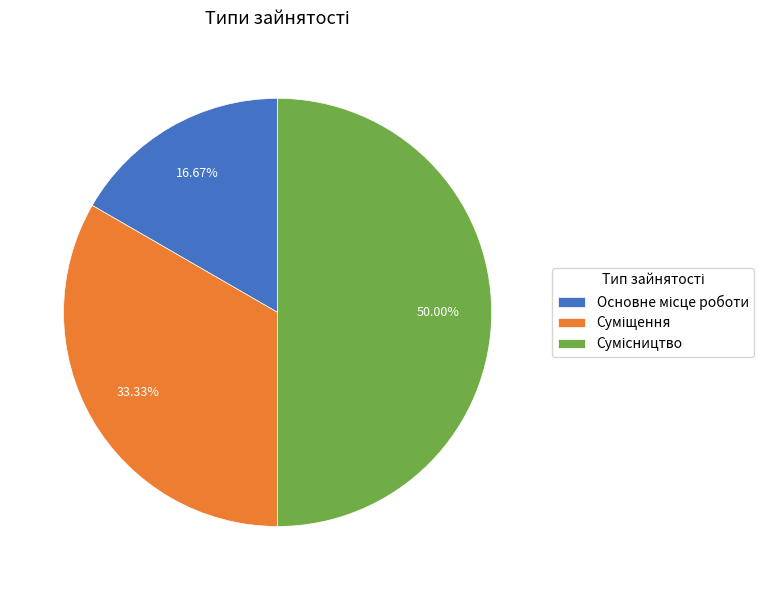

True or false: Суміщення accounts for 33% of the total.

True